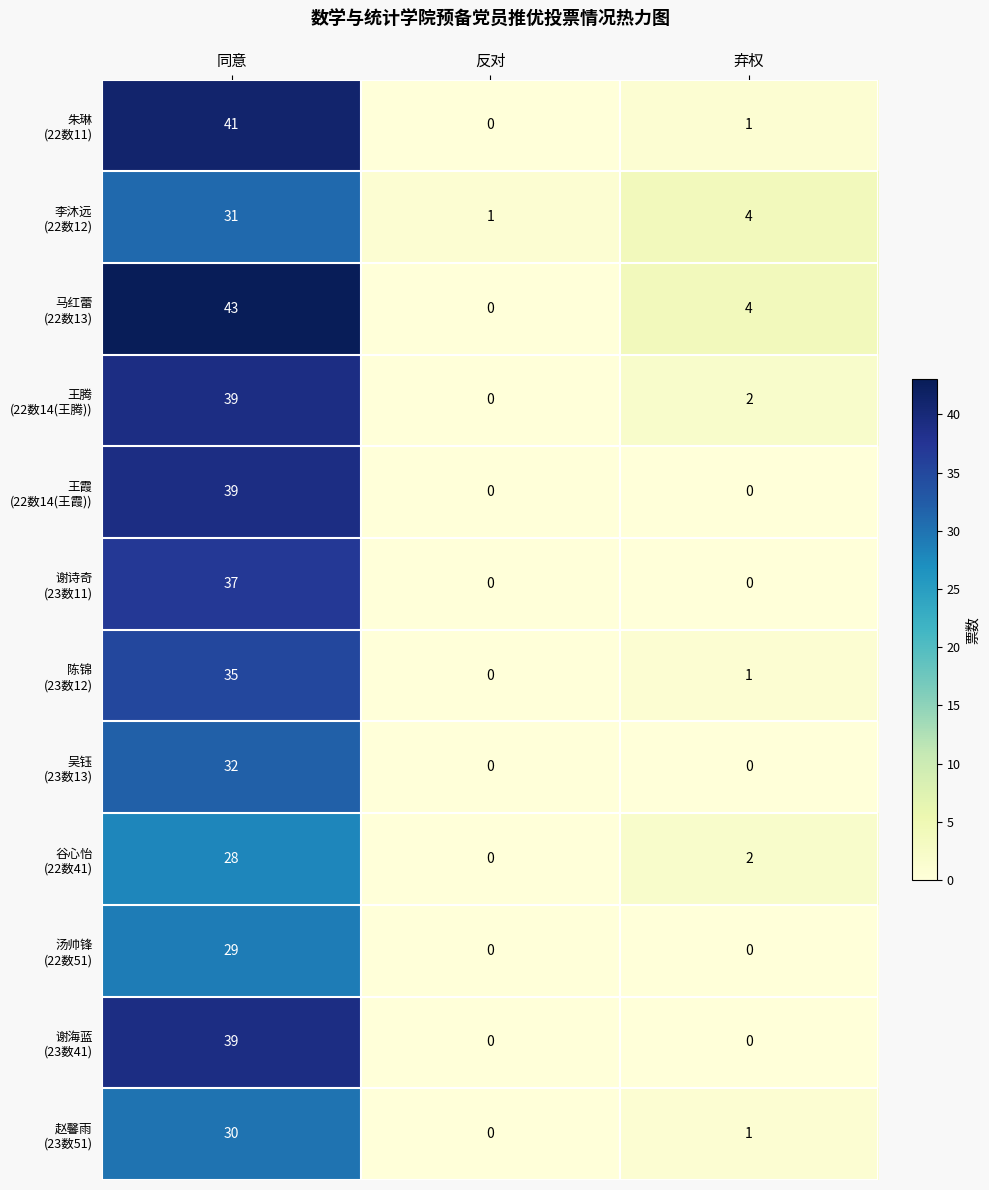

At which category is the sum across all series the highest?

同意